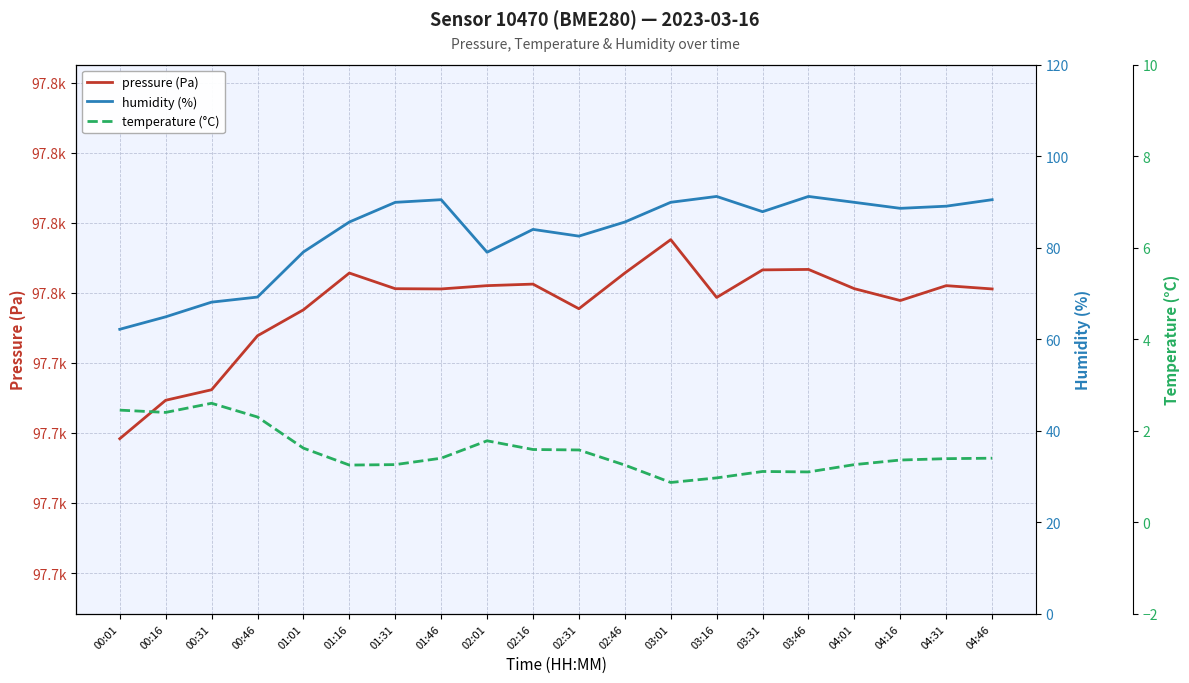

Is the value of pressure (Pa) at 00:46 greater than the value of humidity (%) at 02:01?

Yes